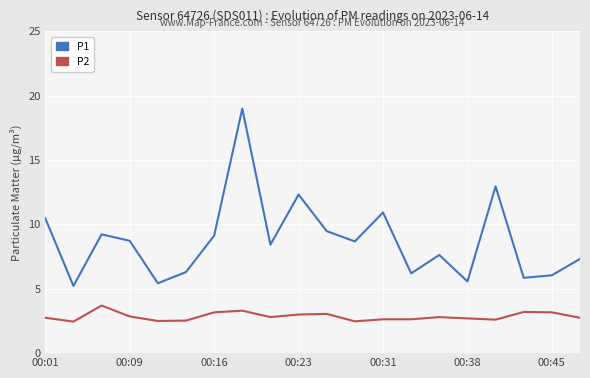

What is the difference between the maximum and minimum values in the P1 series?

13.8